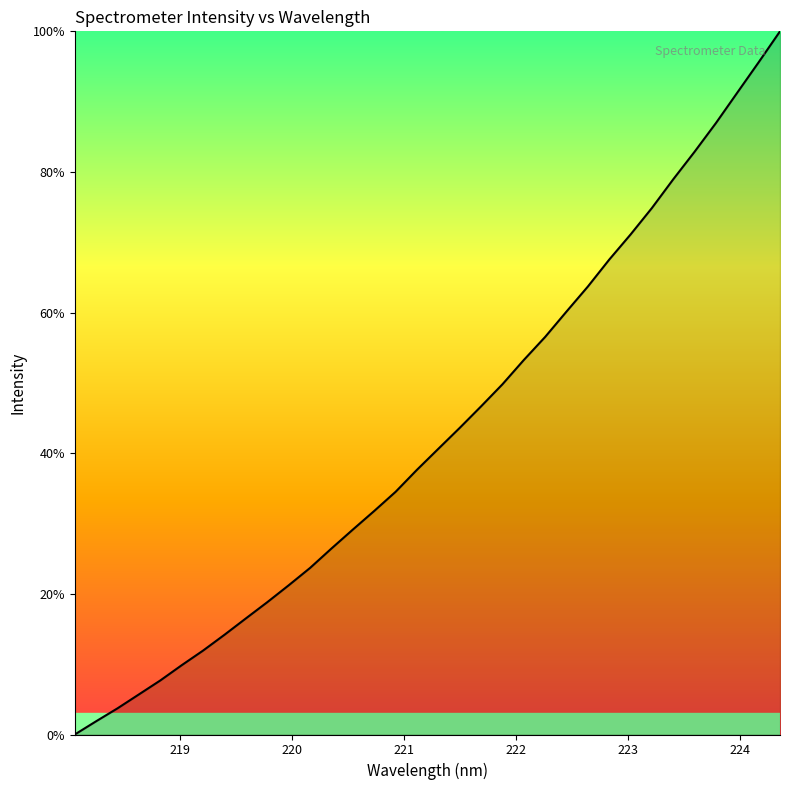

What is the difference between the maximum and minimum values?

100.0